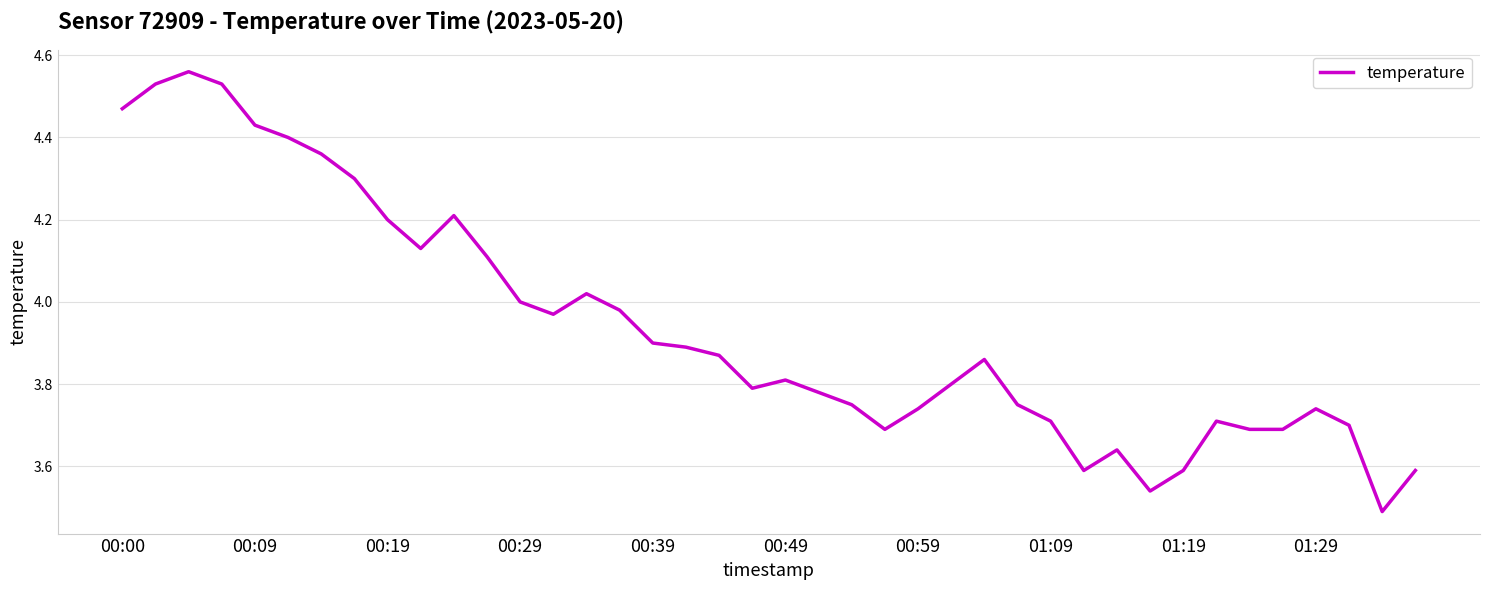

Does the chart display data point markers on the line(s)?

No